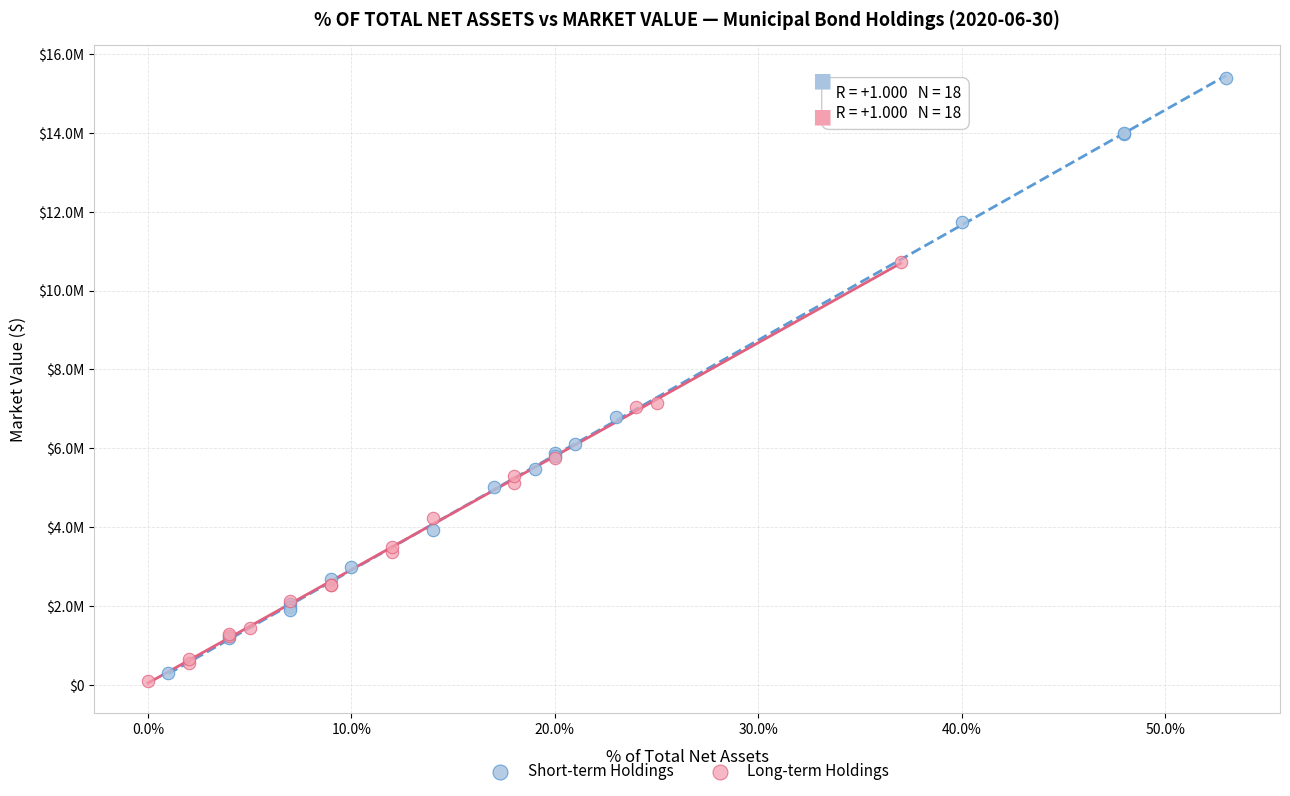

Which series contains the lowest Y value?

Long-term Holdings